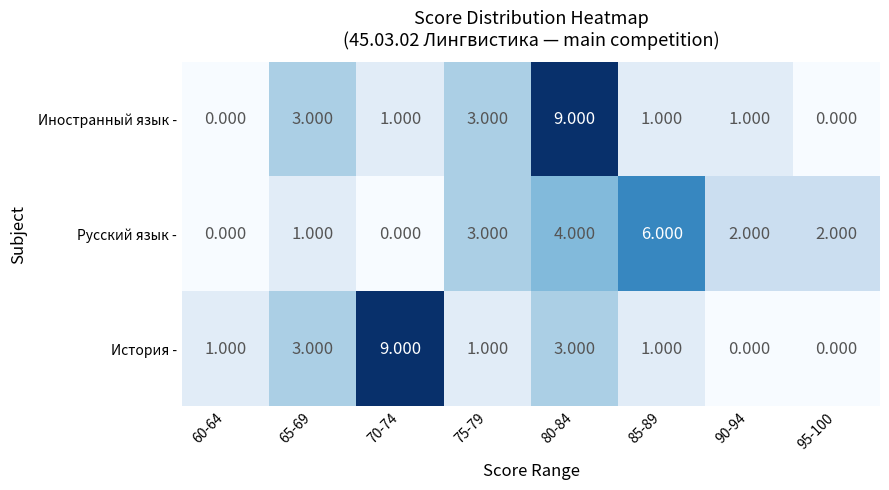

At 80-84, list the series in order from smallest to largest.

История -, Русский язык -, Иностранный язык -